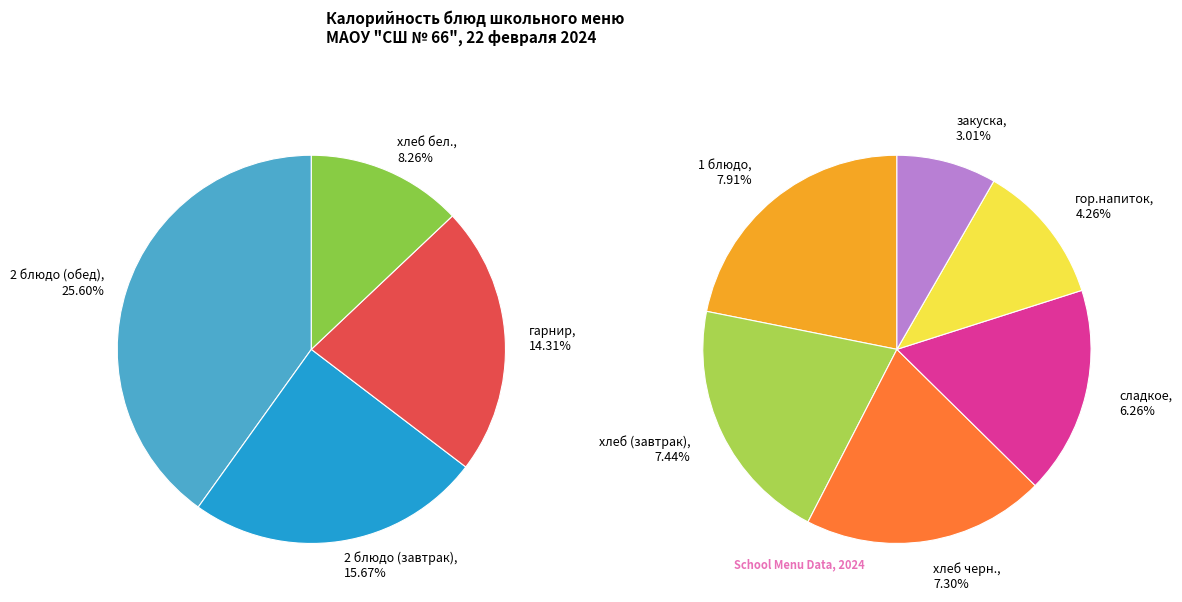

To the nearest percent, what percentage of the pie is 1 блюдо?

8%